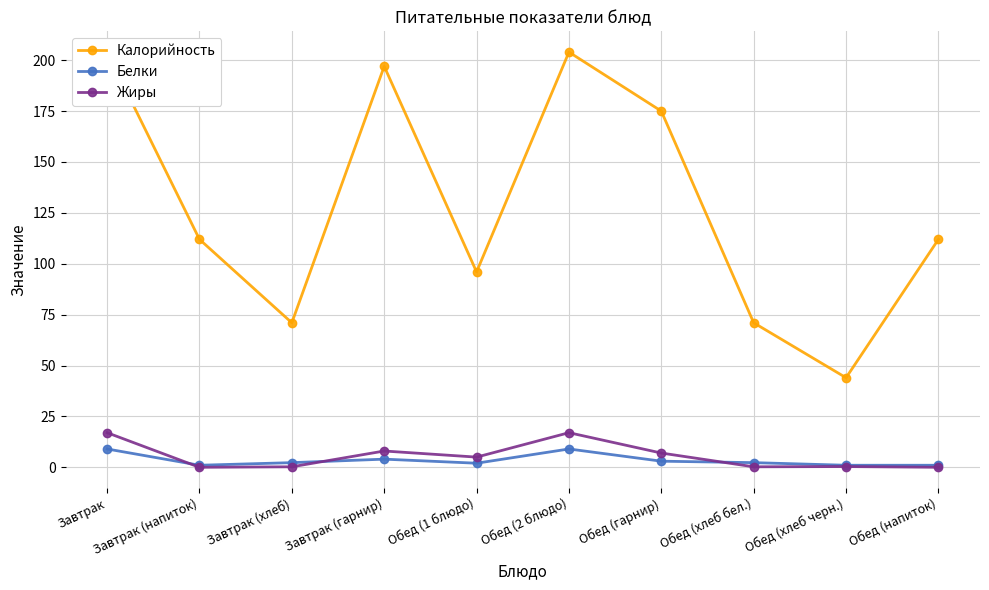

What is the label of the 9th point from the left?

Обед (хлеб черн.)